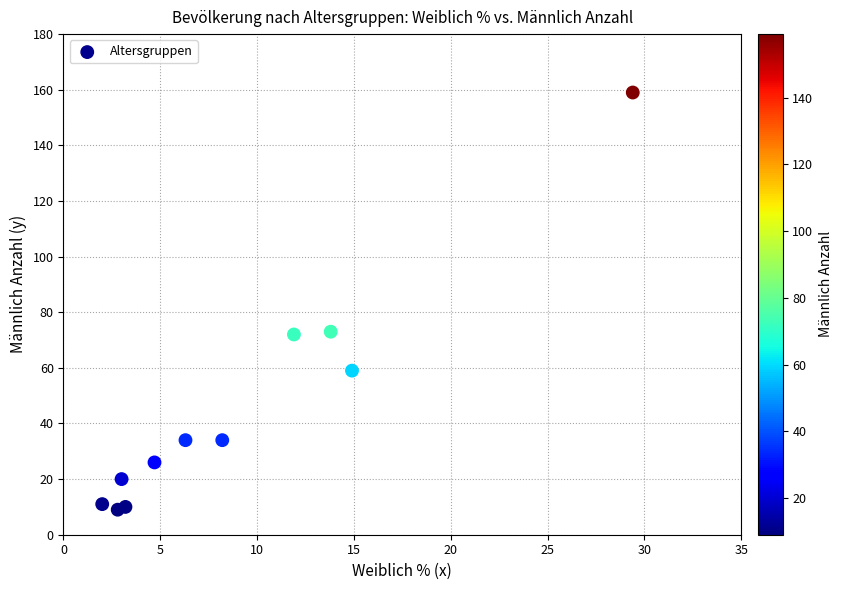

What is the range of Y values (max minus min)?

150